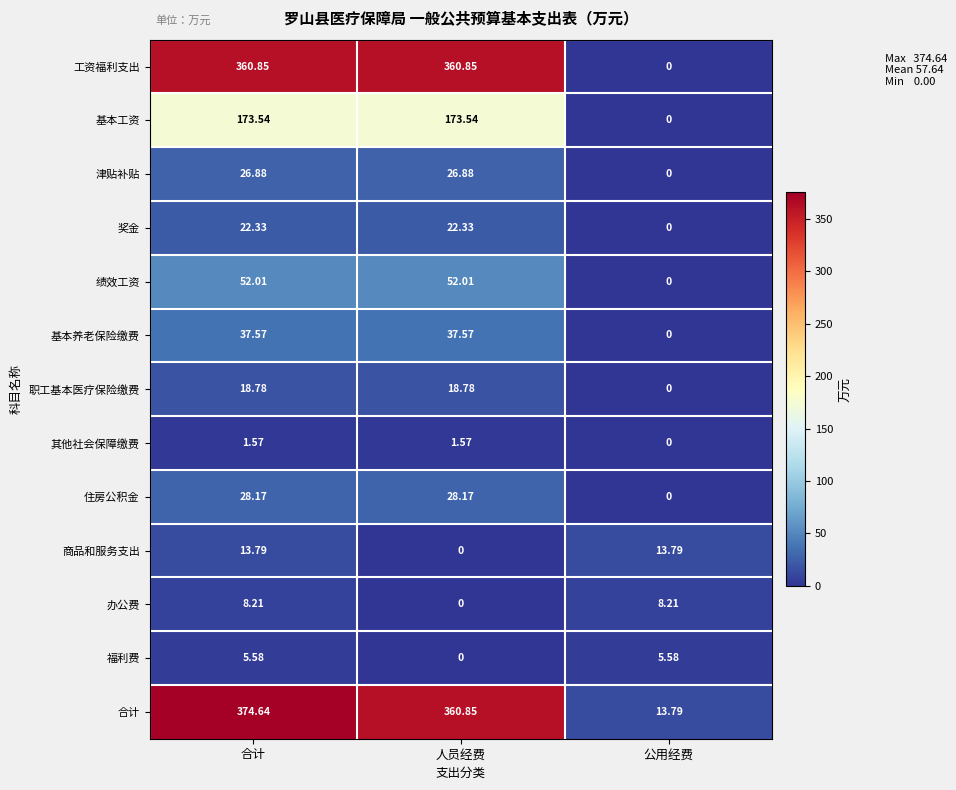

Is the value of 奖金 at 公用经费 greater than the value of 商品和服务支出 at 公用经费?

No